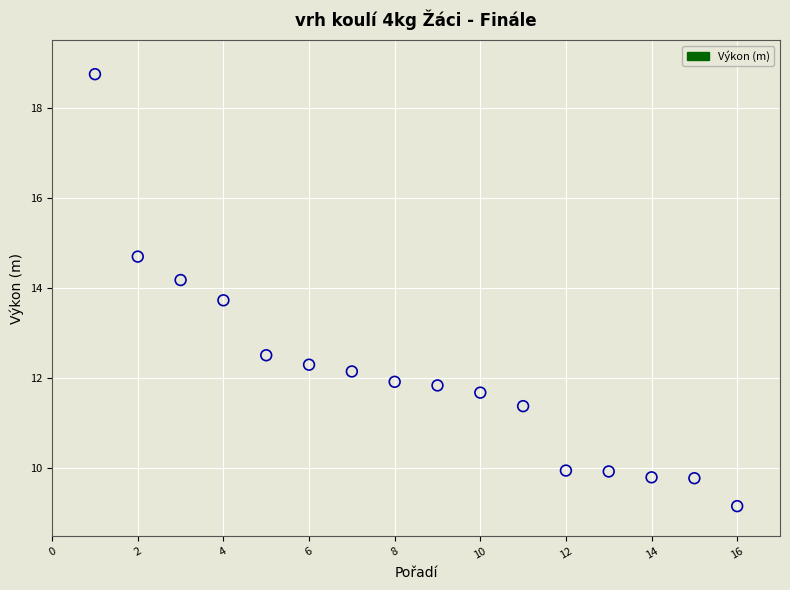

What Y value in the scatter plot is closest to 13?

12.5